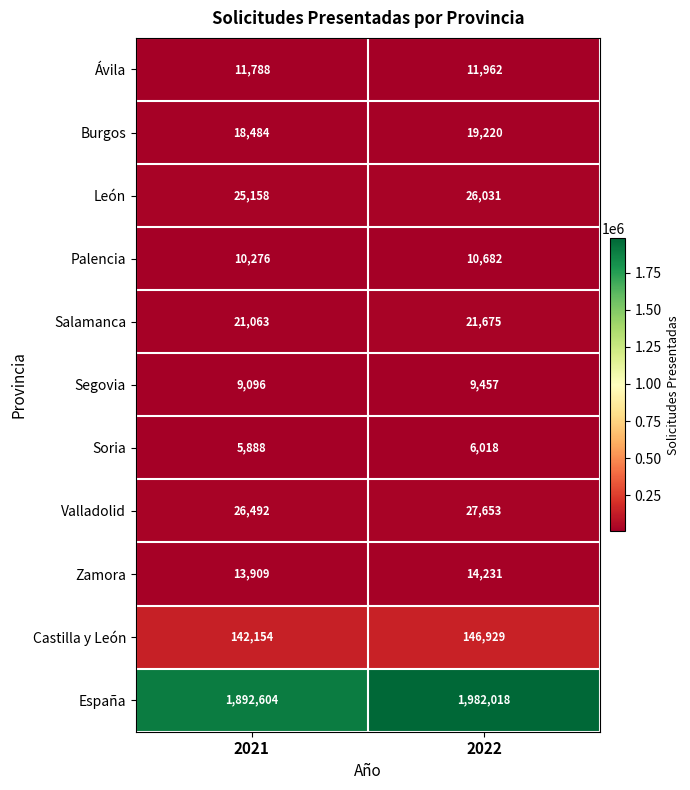

What is the total value across all series at 2022?

2275876